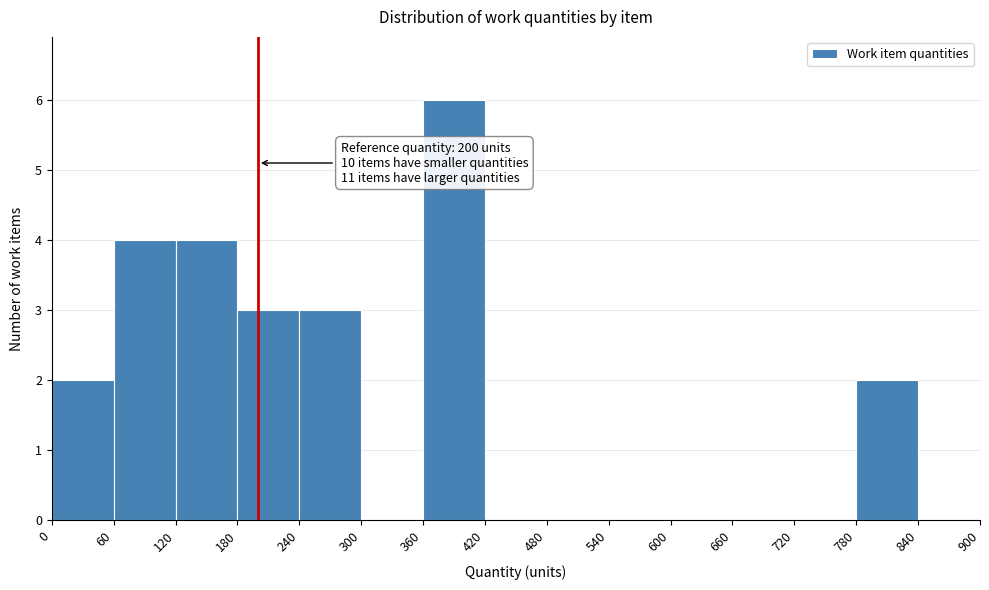

Over which range of the x-axis is the bar tallest?

360 to 420